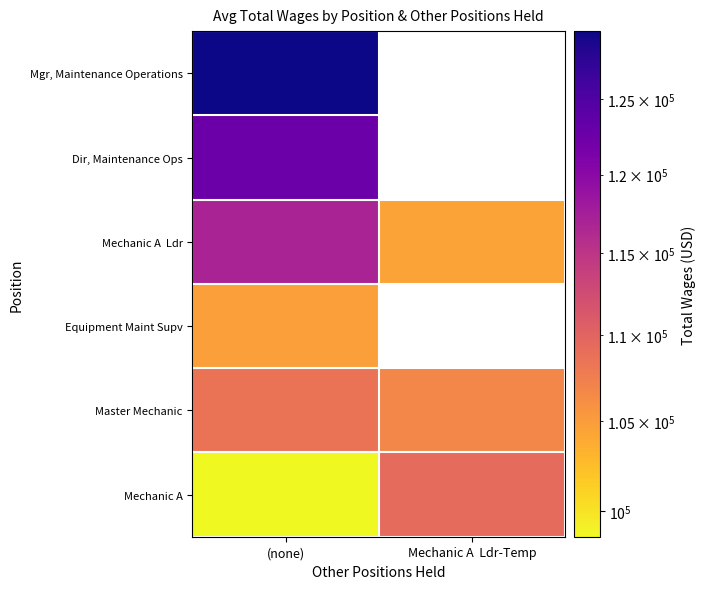

What is the sum of all Mechanic A values?

207949.0